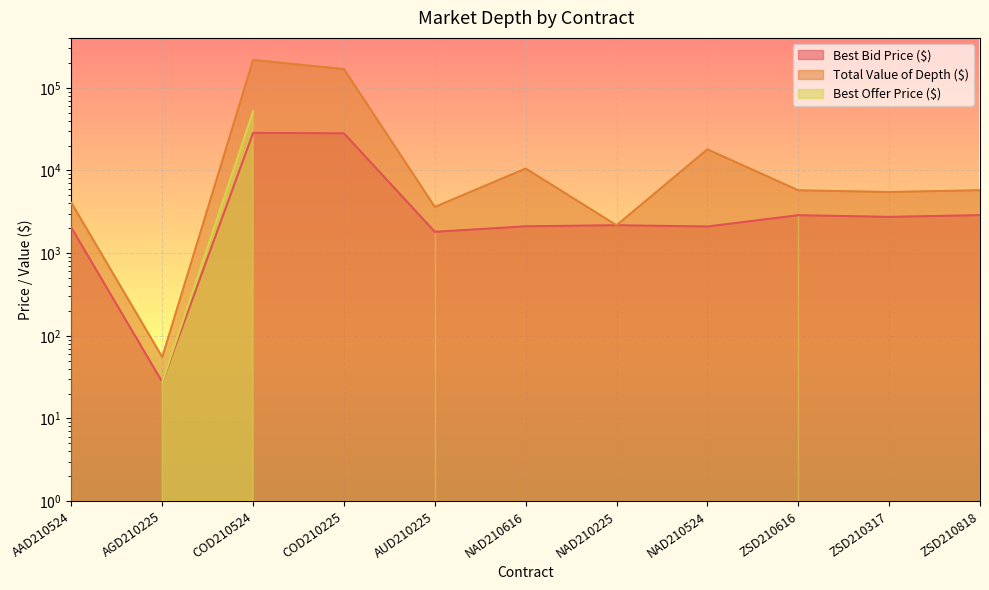

What is the difference between the second highest and second lowest values in the Total Value of Depth ($) series?

166125.0